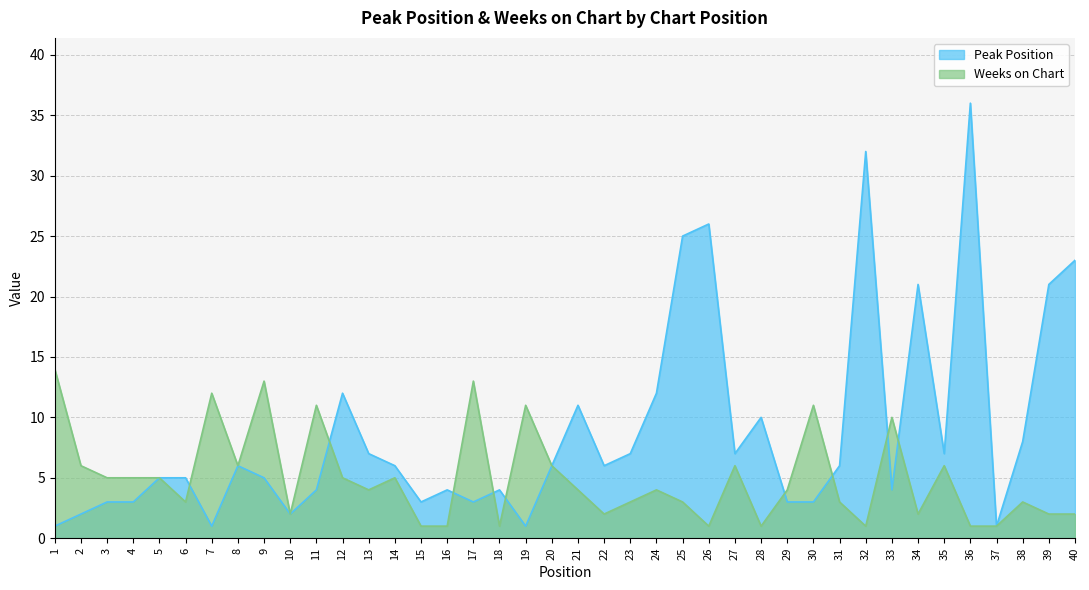

Between 24 and 25, which series saw the biggest shift?

Peak Position